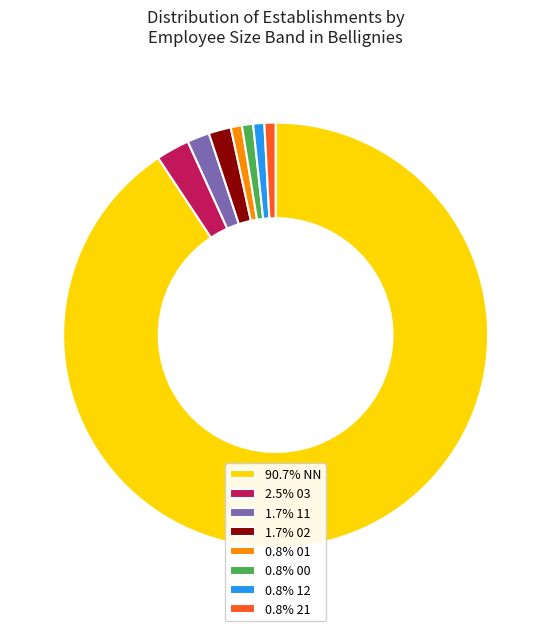

Is the sum of 1.7% 11 and 0.8% 12 greater than half?

No